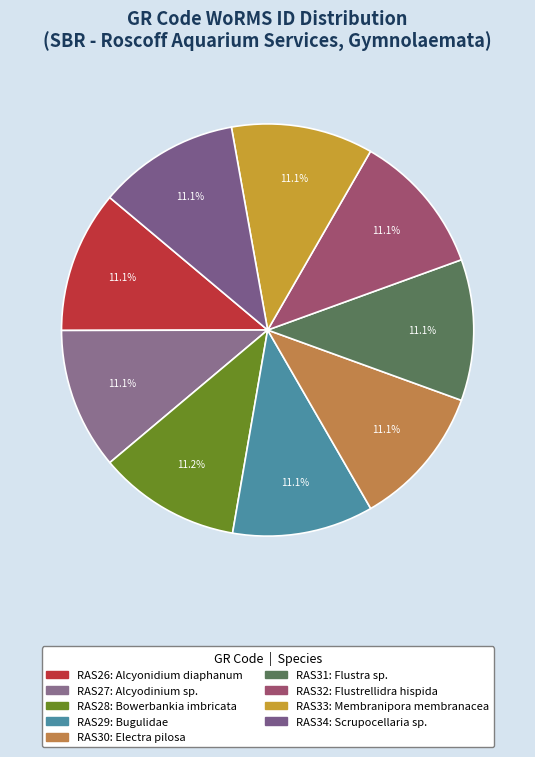

Between RAS30 and RAS33, which is larger?

RAS33